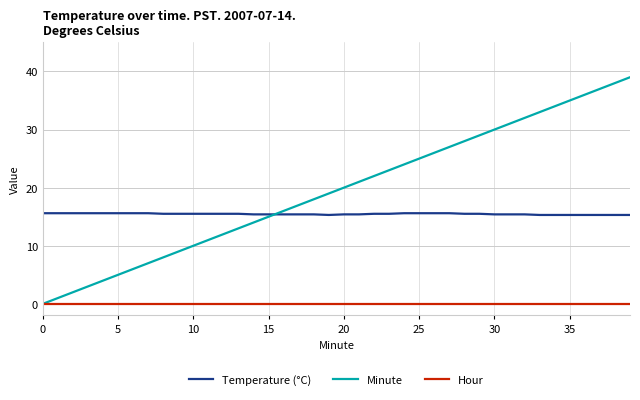

True or false: Minute and Temperature (°C) cross at least once.

True